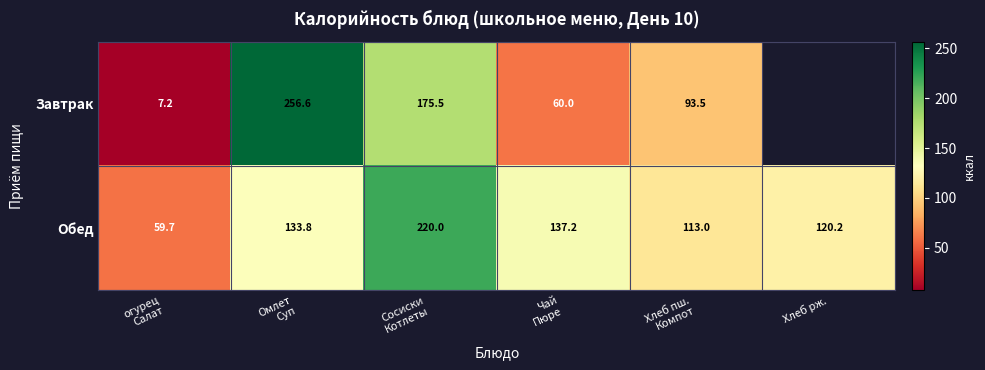

The Обед series shows 170.4 at Хлеб рж.. True or false?

False